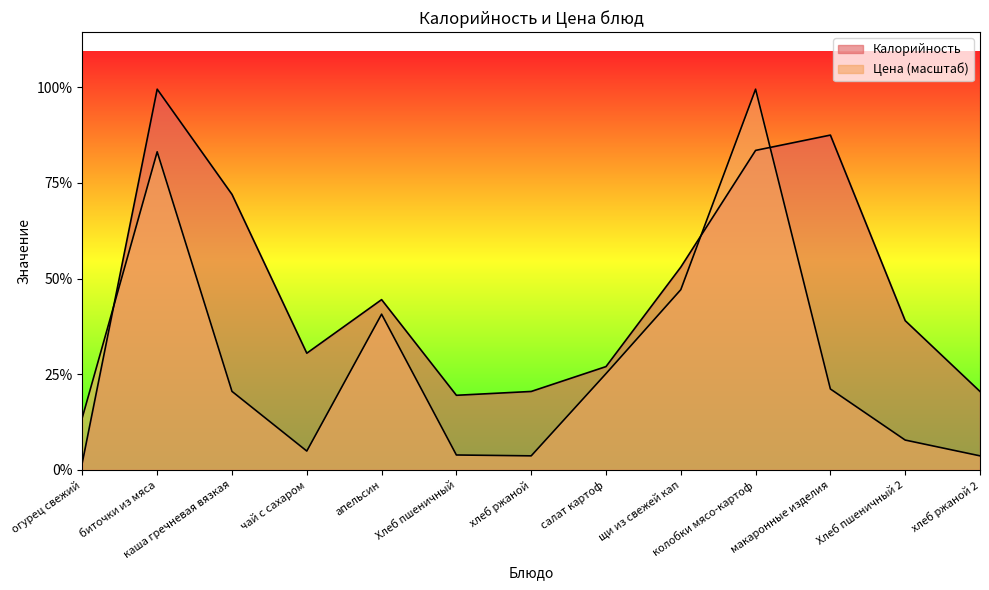

The value of Калорийность at Хлеб пшеничный is 21.9. True or false?

False